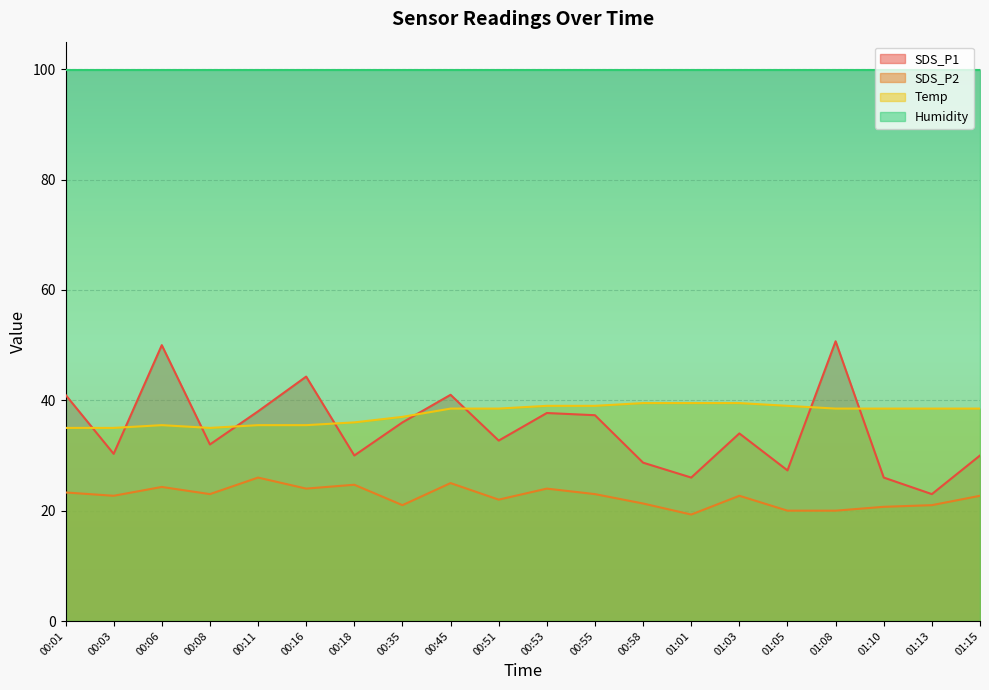

What is the difference between the SDS_P2 values at 00:58 and 01:01?

2.0